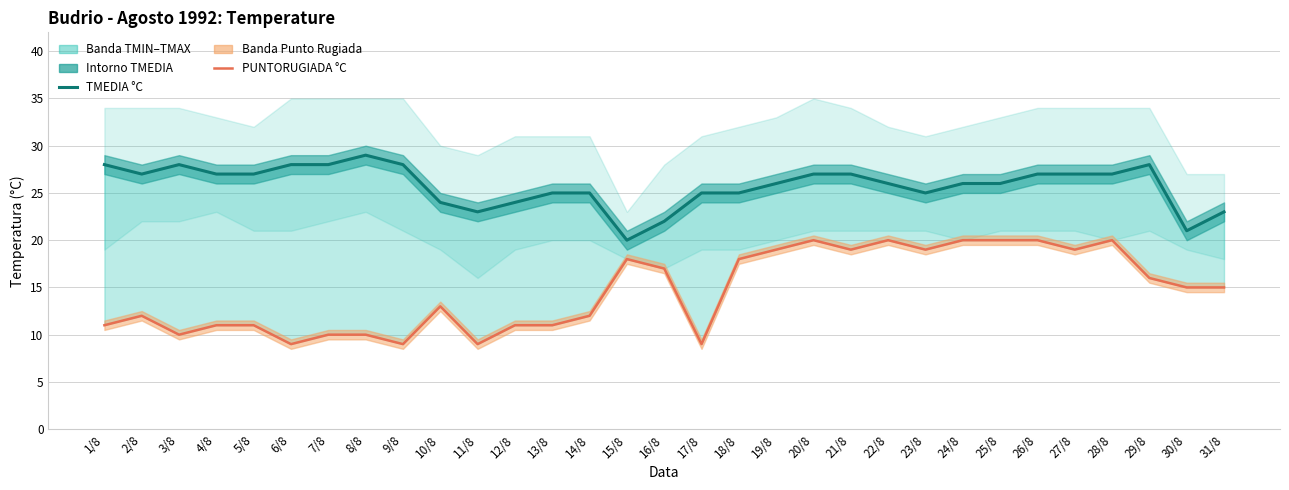

Where is PUNTORUGIADA °C (linea) nearest to the value 14?

10/8